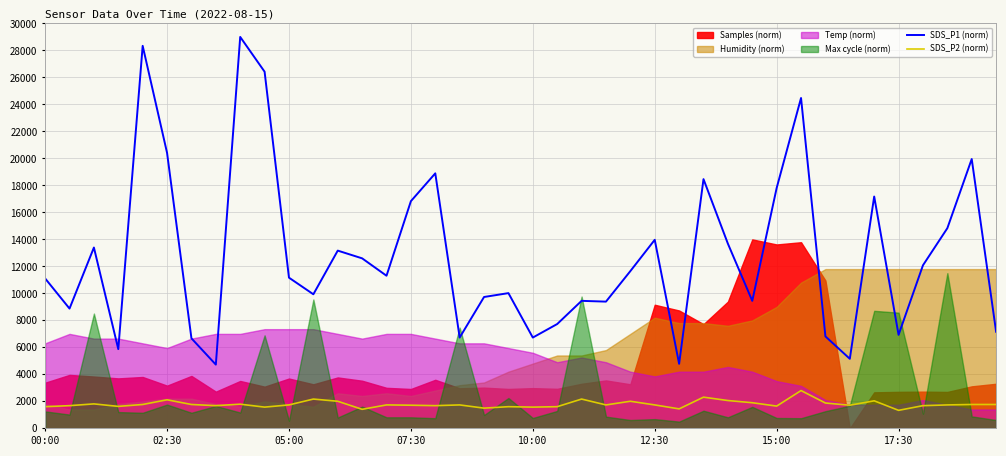

True or false: SDS_P1 (norm) has a value of 12080.9 at 36.

True